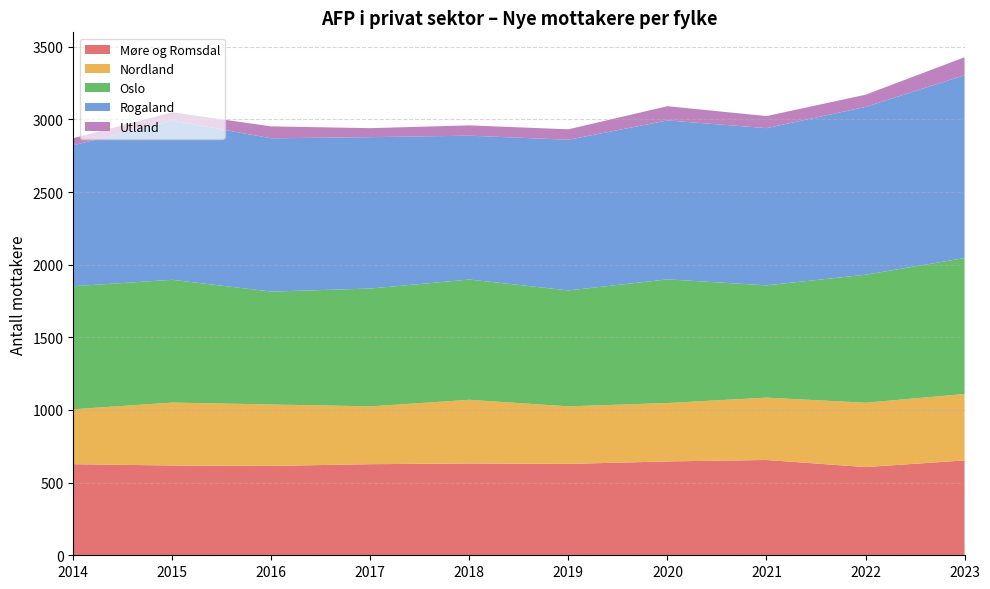

Reading left to right, transcribe all the data shown in this chart.

Møre og Romsdal: 2014=627	2015=618	2016=615	2017=627	2018=632	2019=629	2020=646	2021=656	2022=607	2023=653
Nordland: 2014=378	2015=433	2016=423	2017=398	2018=438	2019=396	2020=402	2021=429	2022=443	2023=457
Oslo: 2014=847	2015=845	2016=777	2017=811	2018=828	2019=798	2020=851	2021=773	2022=881	2023=936
Rogaland: 2014=970	2015=1096	2016=1055	2017=1042	2018=990	2019=1037	2020=1094	2021=1082	2022=1155	2023=1258
Utland: 2014=49	2015=57	2016=82	2017=62	2018=71	2019=72	2020=98	2021=83	2022=84	2023=124